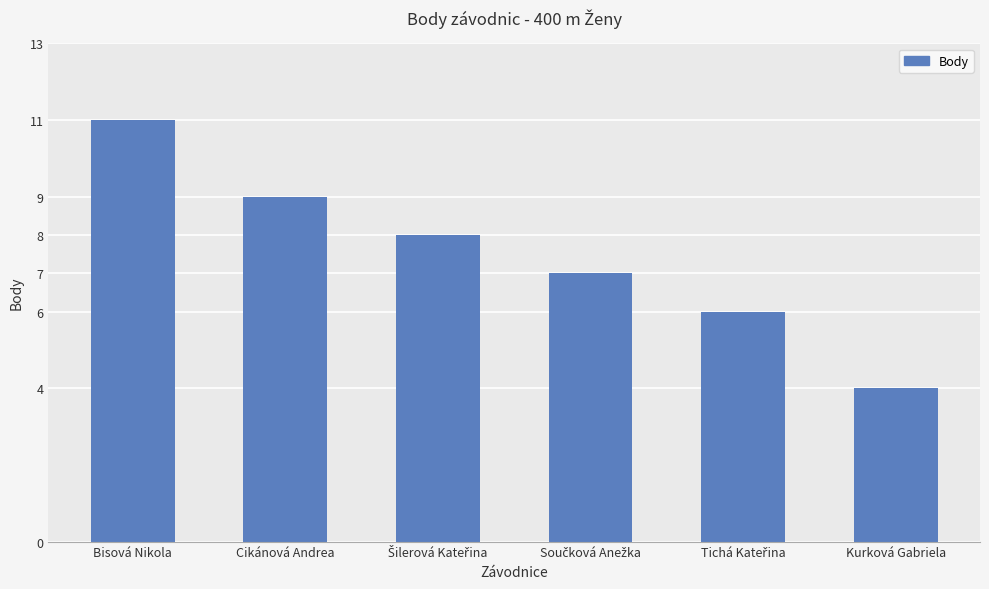

What is the change in value from Bisová Nikola to Kurková Gabriela?

-7